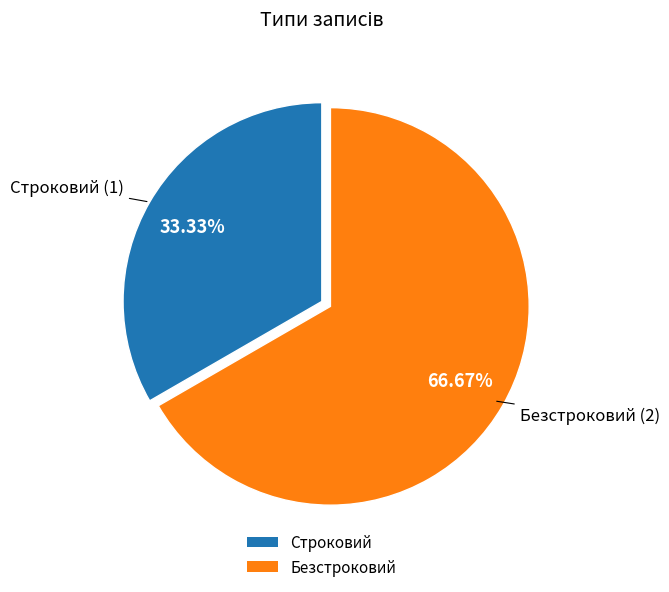

How many segments does this pie chart have?

2